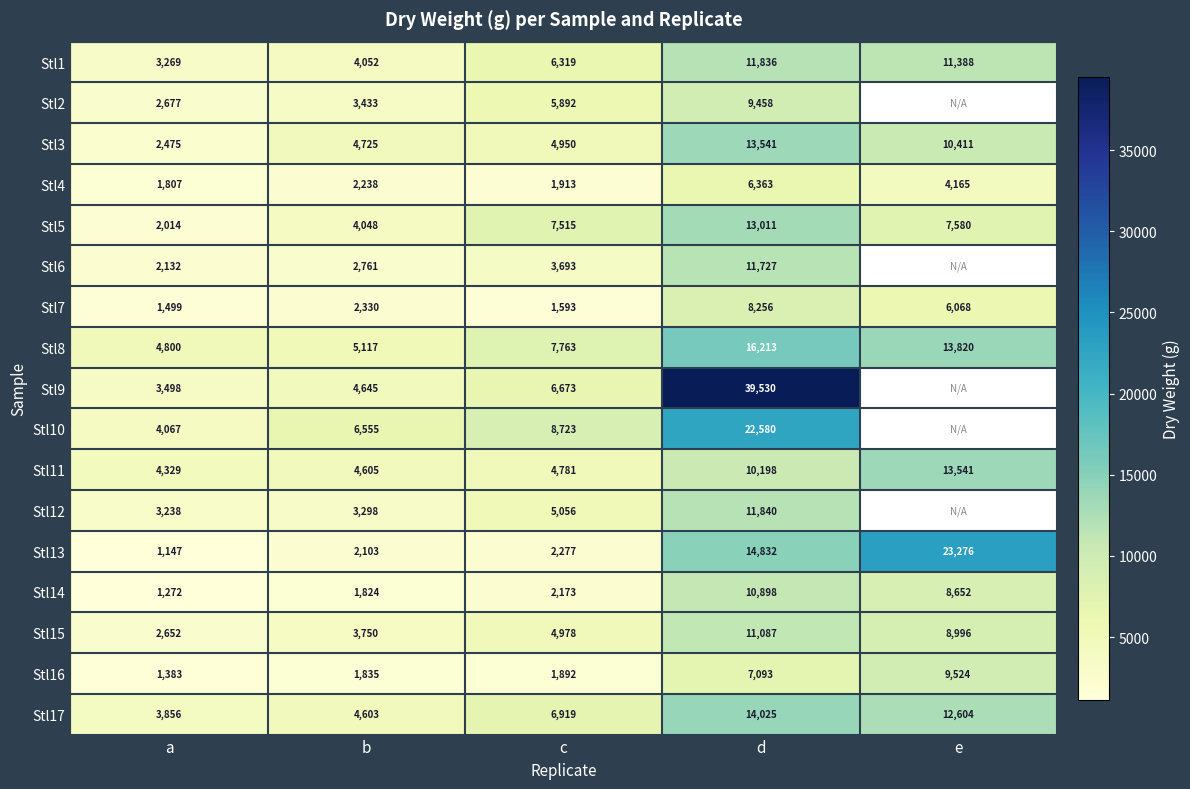

Which label corresponds to the largest value in the chart?

d